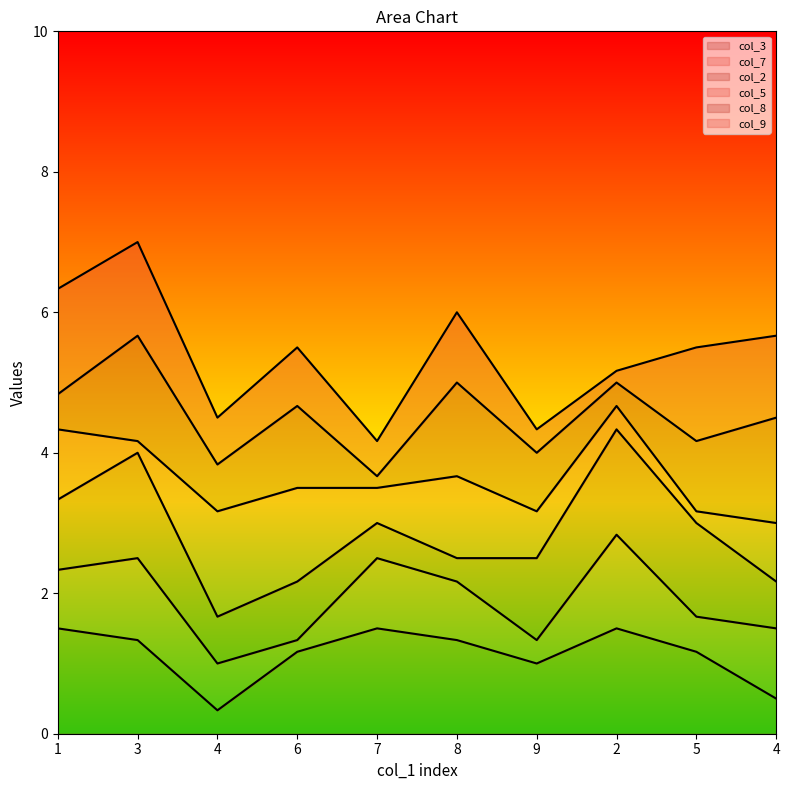

Does the chart display data point markers on the line(s)?

No